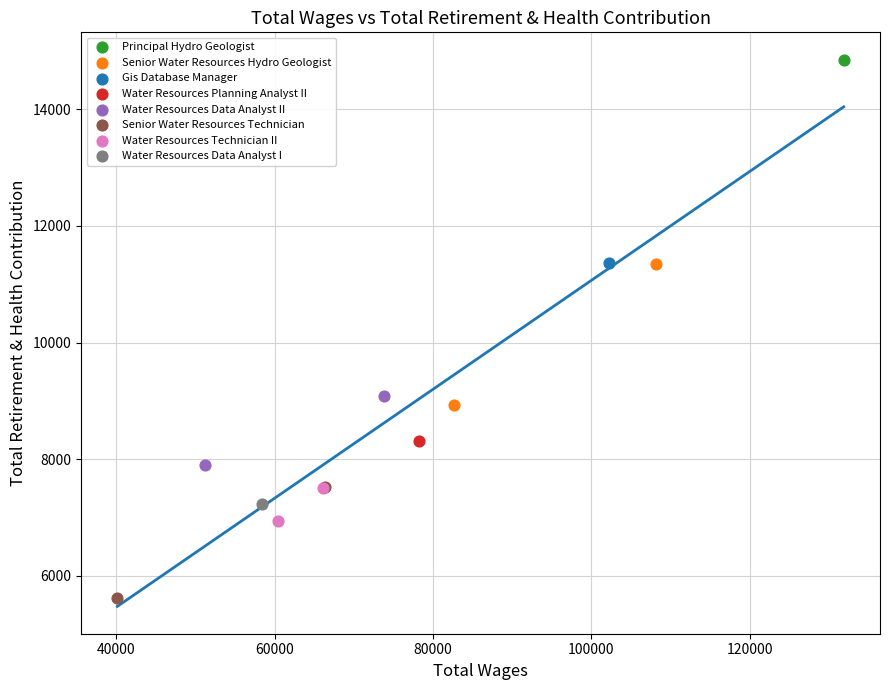

Which series reaches the minimum Y coordinate?

Senior Water Resources Technician